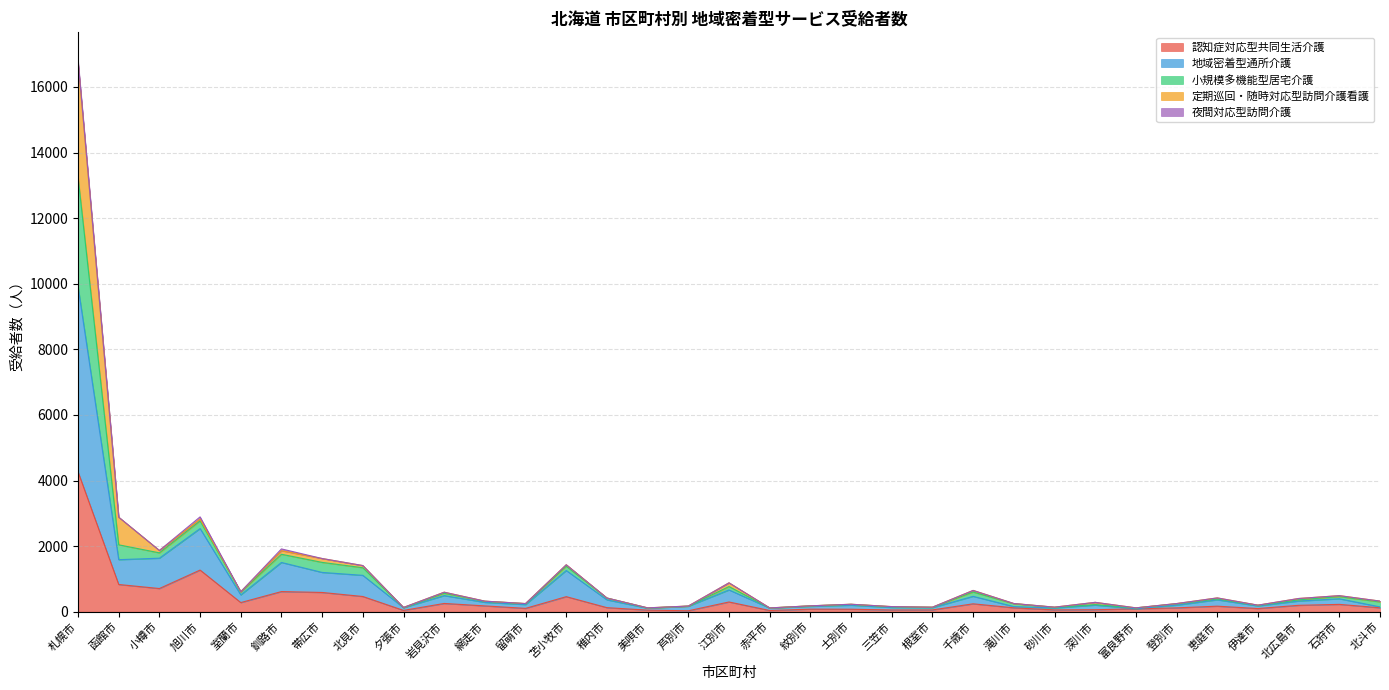

How many values in the 認知症対応型共同生活介護 series exceed 123?

16